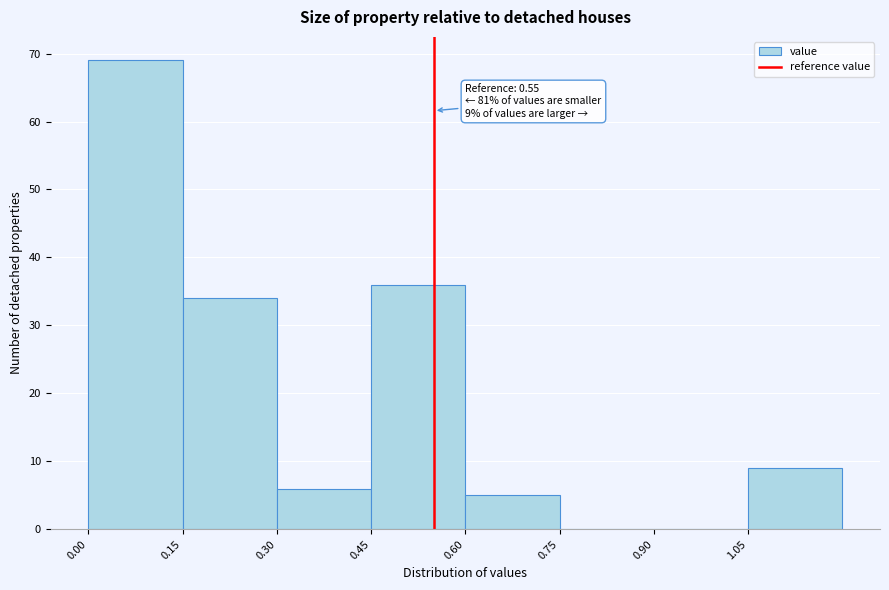

Over which range of the x-axis is the bar tallest?

0.00 to 0.15